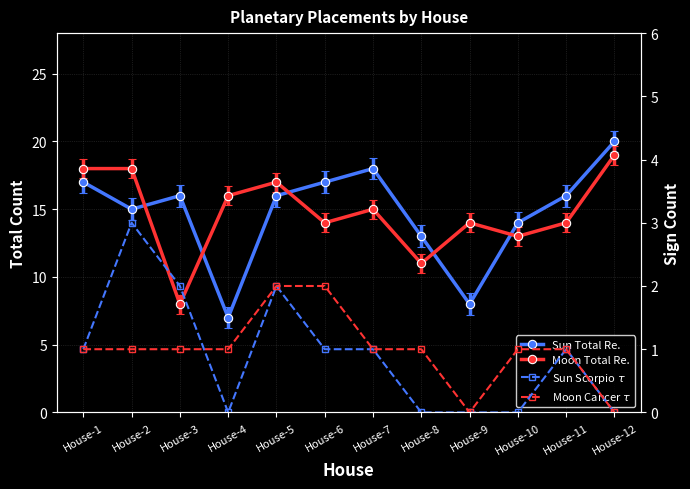

What is the difference between the maximum and minimum values in the Moon Cancer $\tau$ series?

2